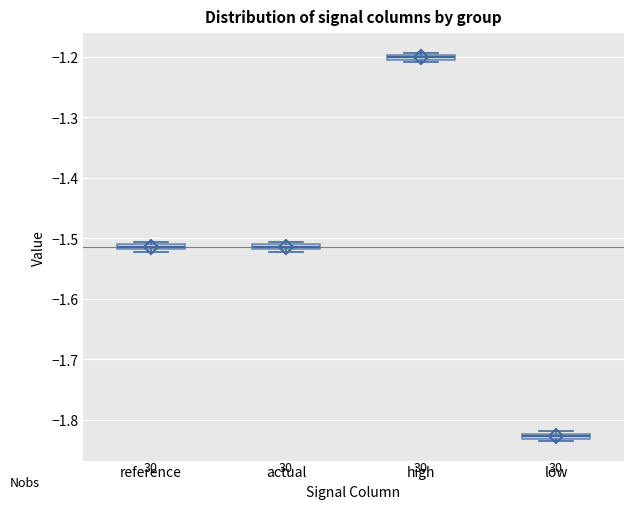

Where is the lower edge of the box for actual on the y-axis? The values are not printed on the chart, so give them approximately, as read against the axis.

-1.52